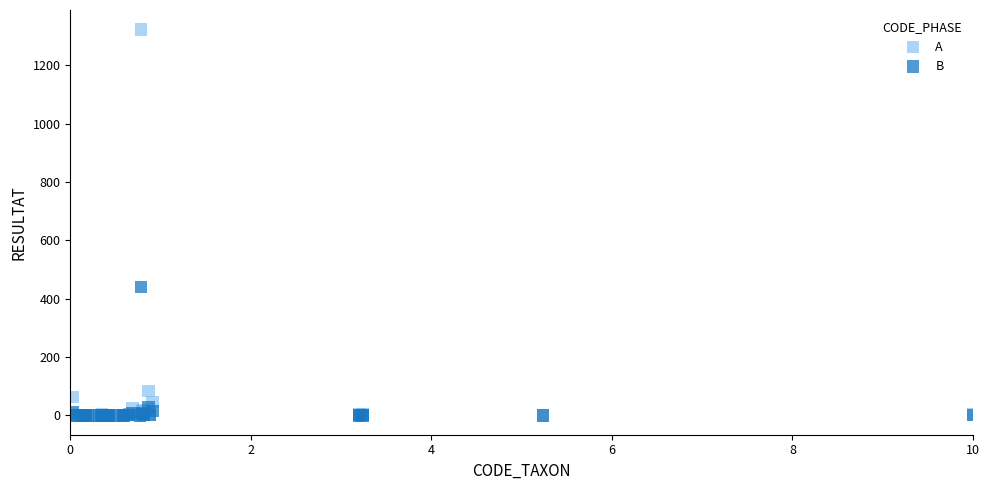

Across all series, what Y value is closest to 661?

441